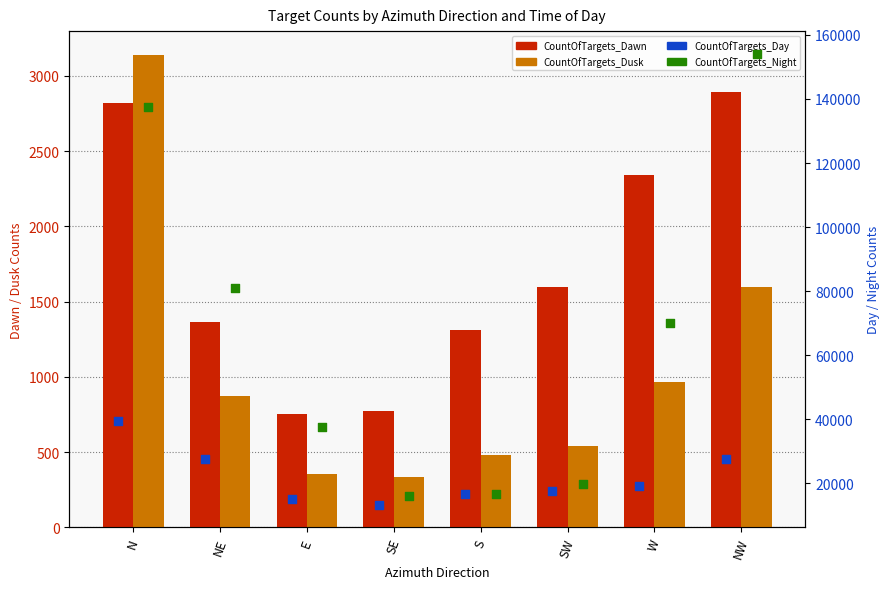

At how many categories does at least one series exceed 67371?

4